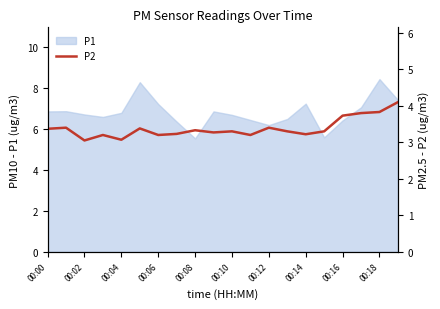

Between 00:00 and 17, which is larger?

17